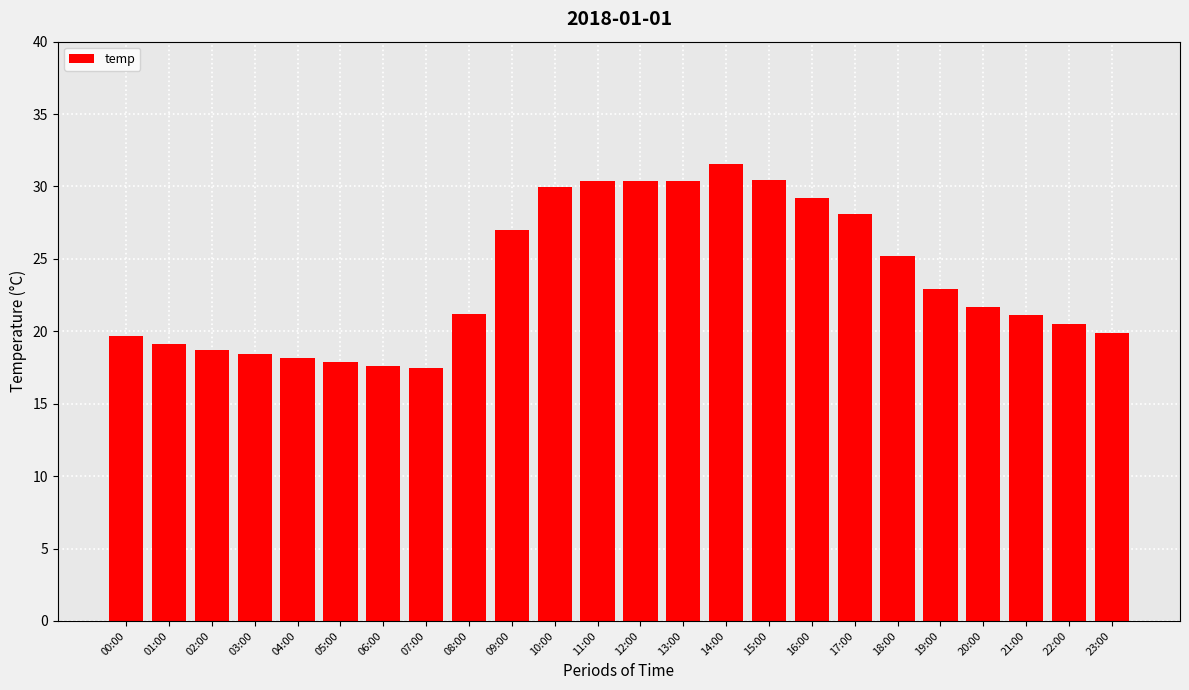

Between 15:00 and 06:00, which is larger?

15:00